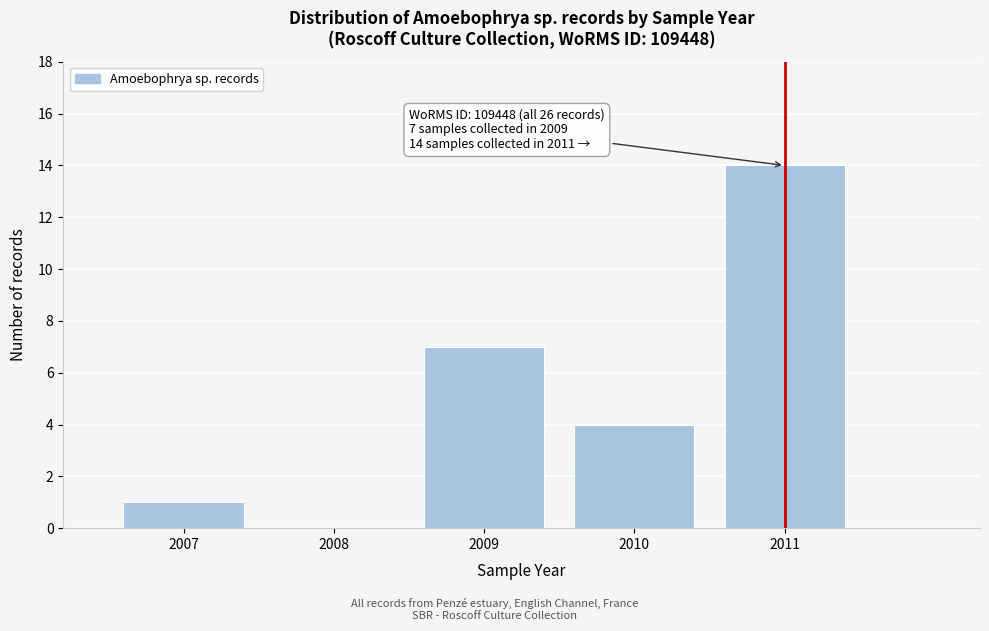

Reading left to right, what are all the values shown in this chart?

2007=1	2008=0	2009=7	2010=4	2011=14